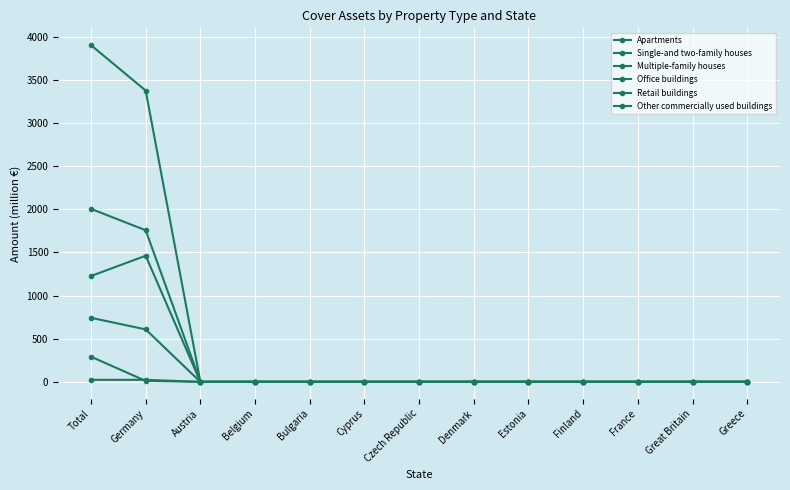

How many lines are shown in the chart?

6